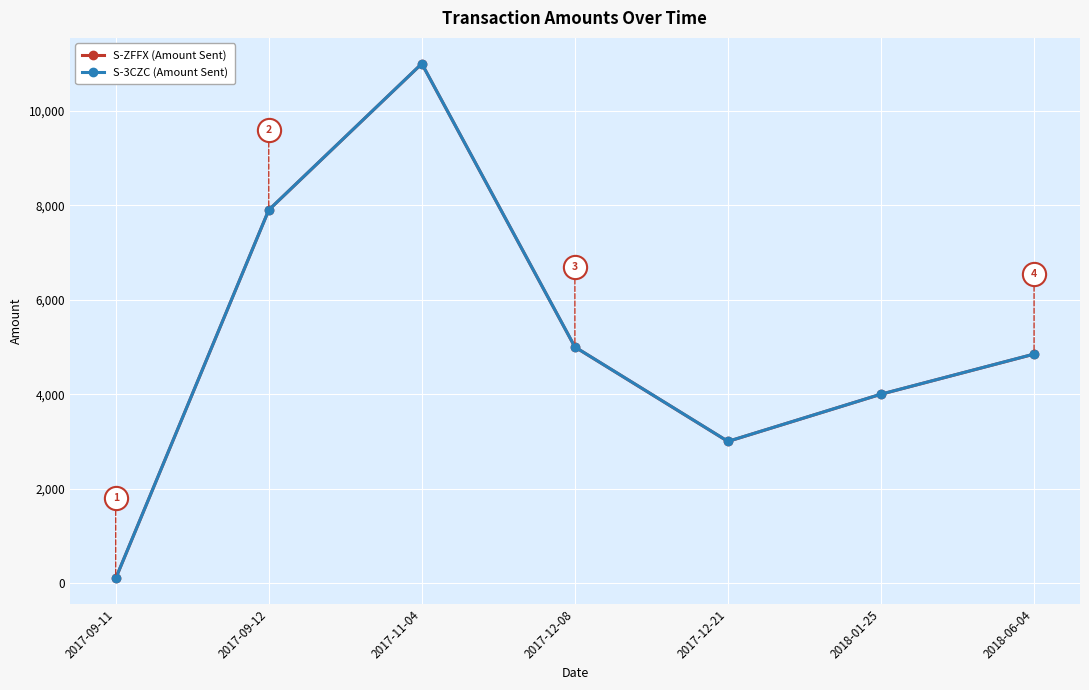

Is the value of S-3CZC (Amount Sent) at 2017-09-12 greater than the value of S-ZFFX (Amount Sent) at 2017-12-21?

Yes